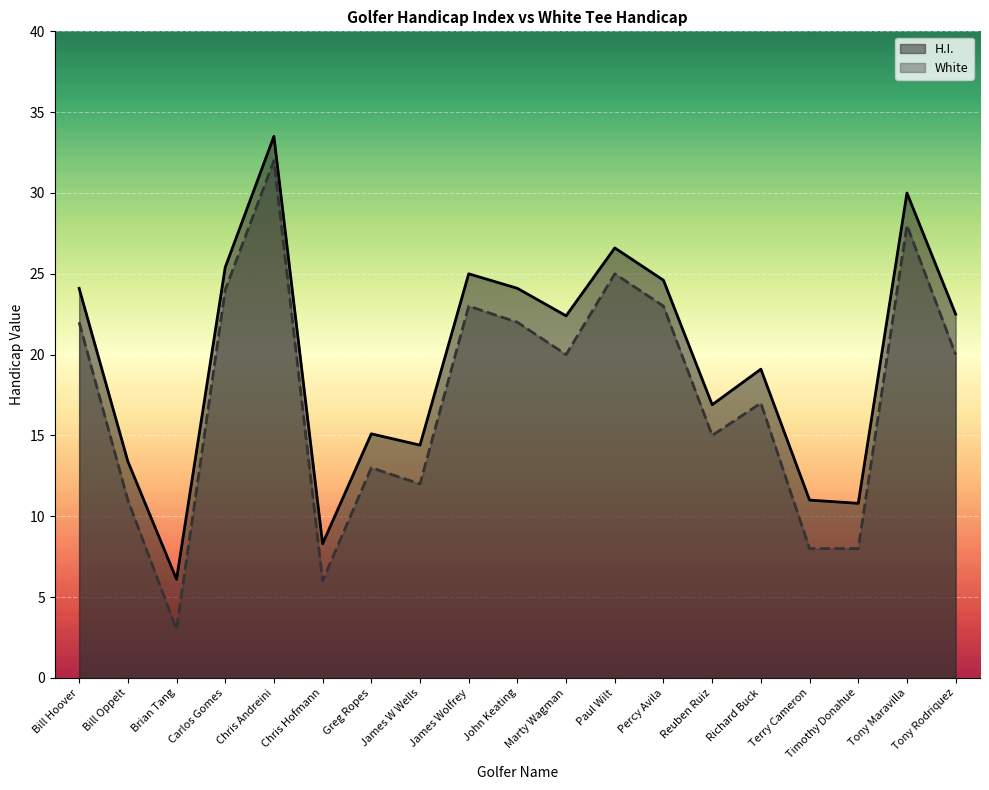

What is the label of the 4th point from the right?

Terry Cameron